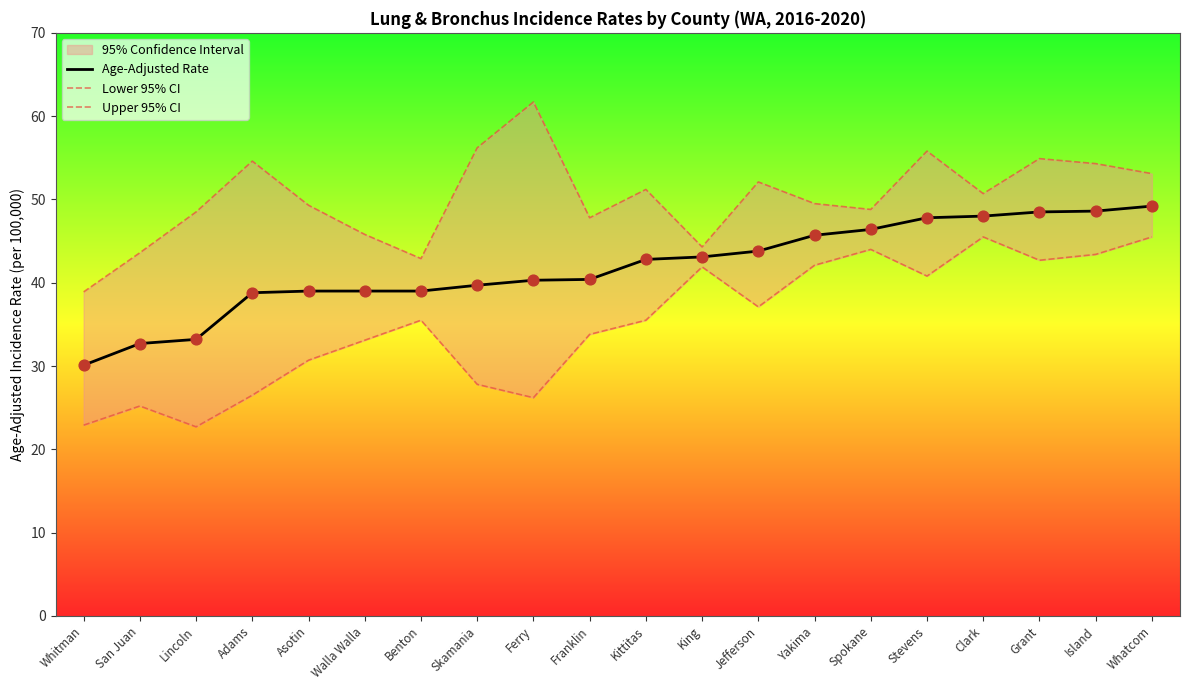

Which series contains the highest Y value?

Upper 95% CI